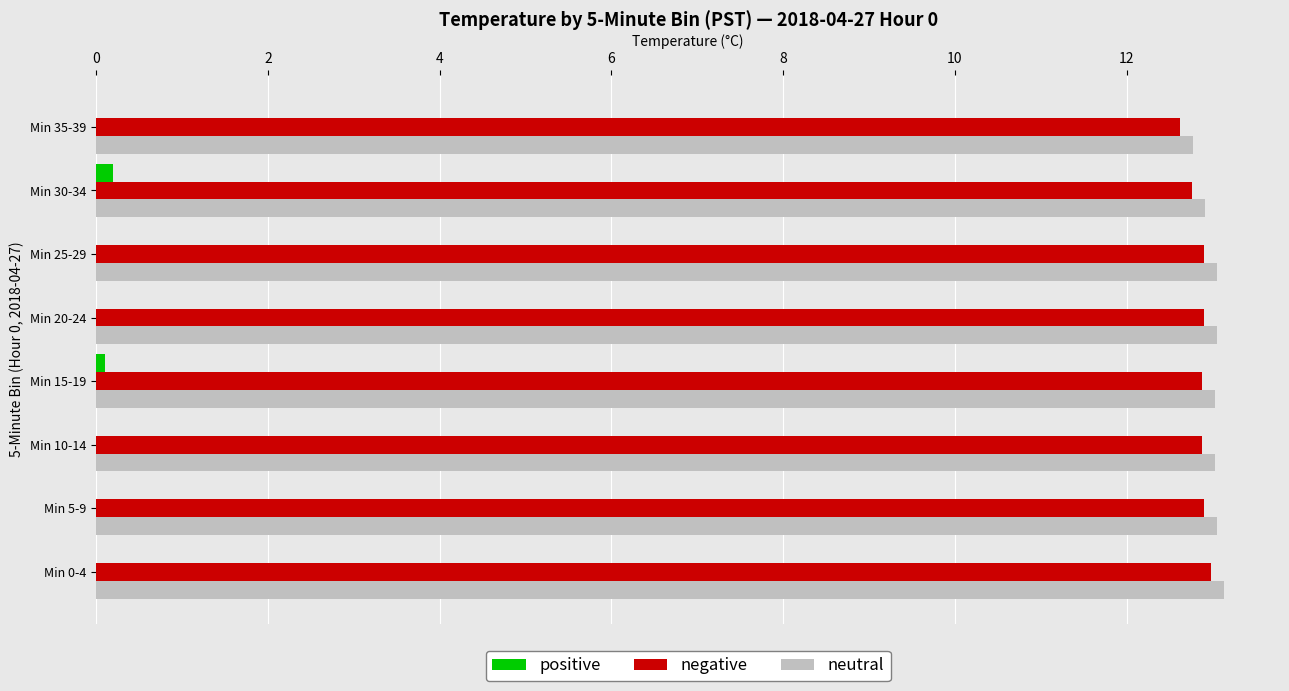

Is the value of neutral at Min 5-9 greater than the value of positive at Min 25-29?

Yes